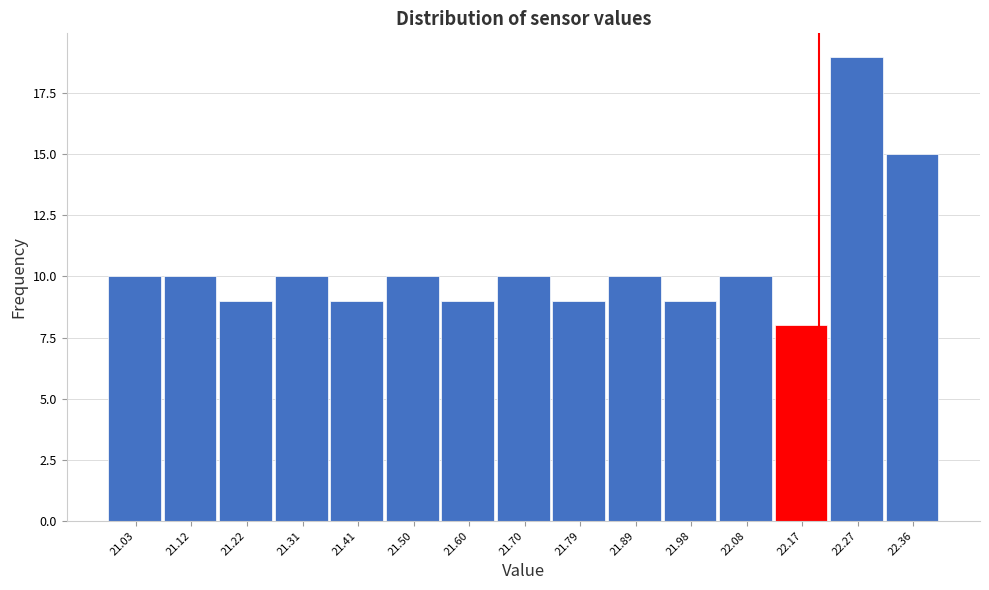

What is the height of the bar covering 21.84 to 21.93 on the x-axis? Neither the bar edges nor the heights are printed on the chart, so give them approximately, as read against the axes.

10